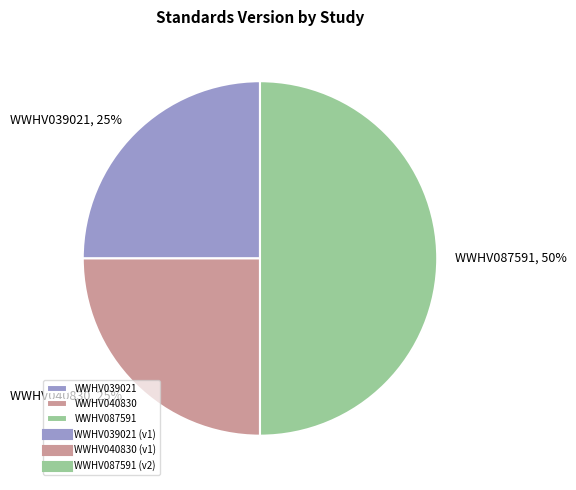

To the nearest percent, what is the average slice percentage?

33%